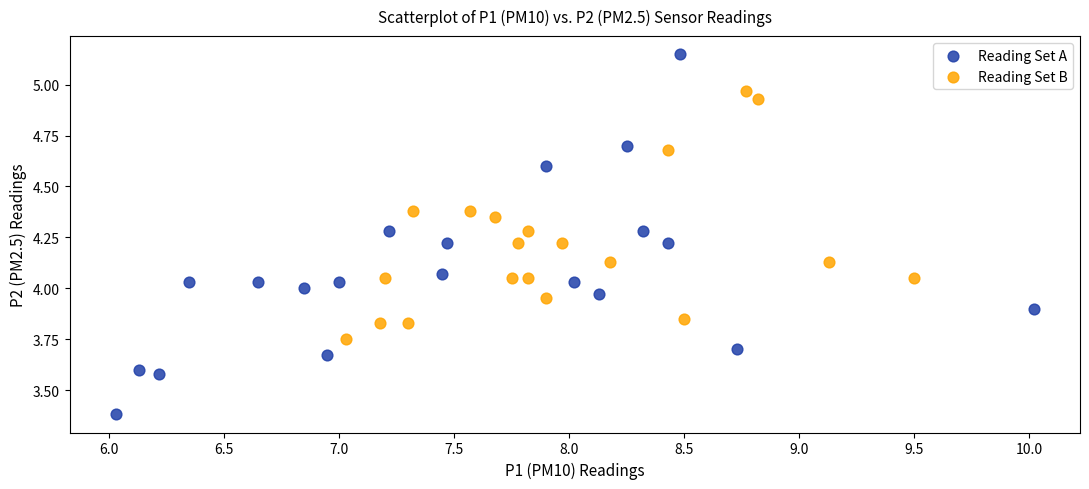

Which series contains the highest Y value?

Reading Set A